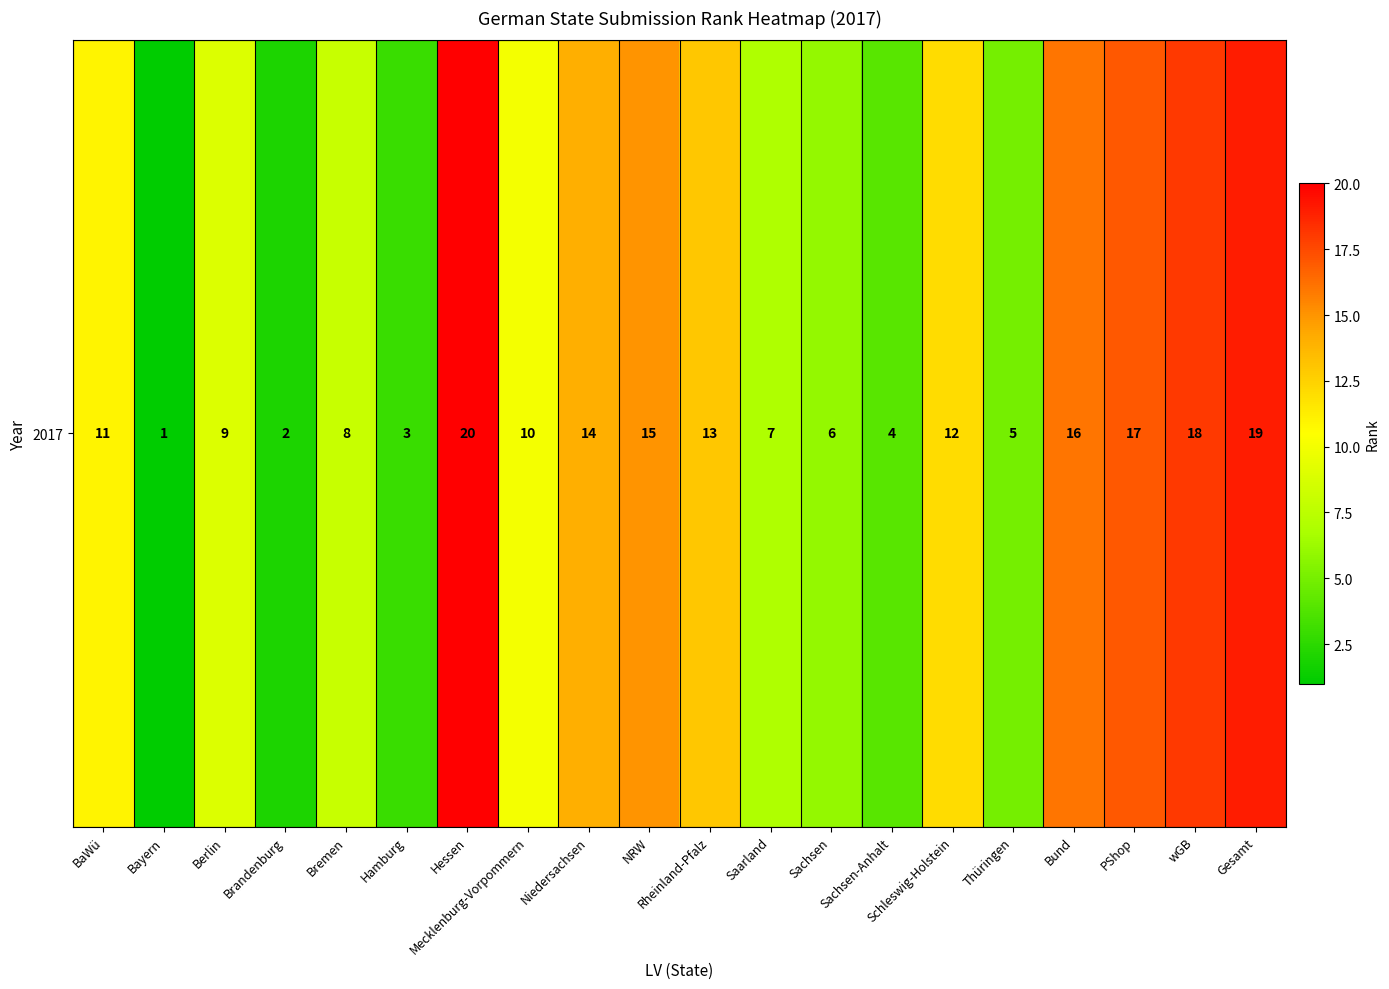

What is the sum of all values?

210